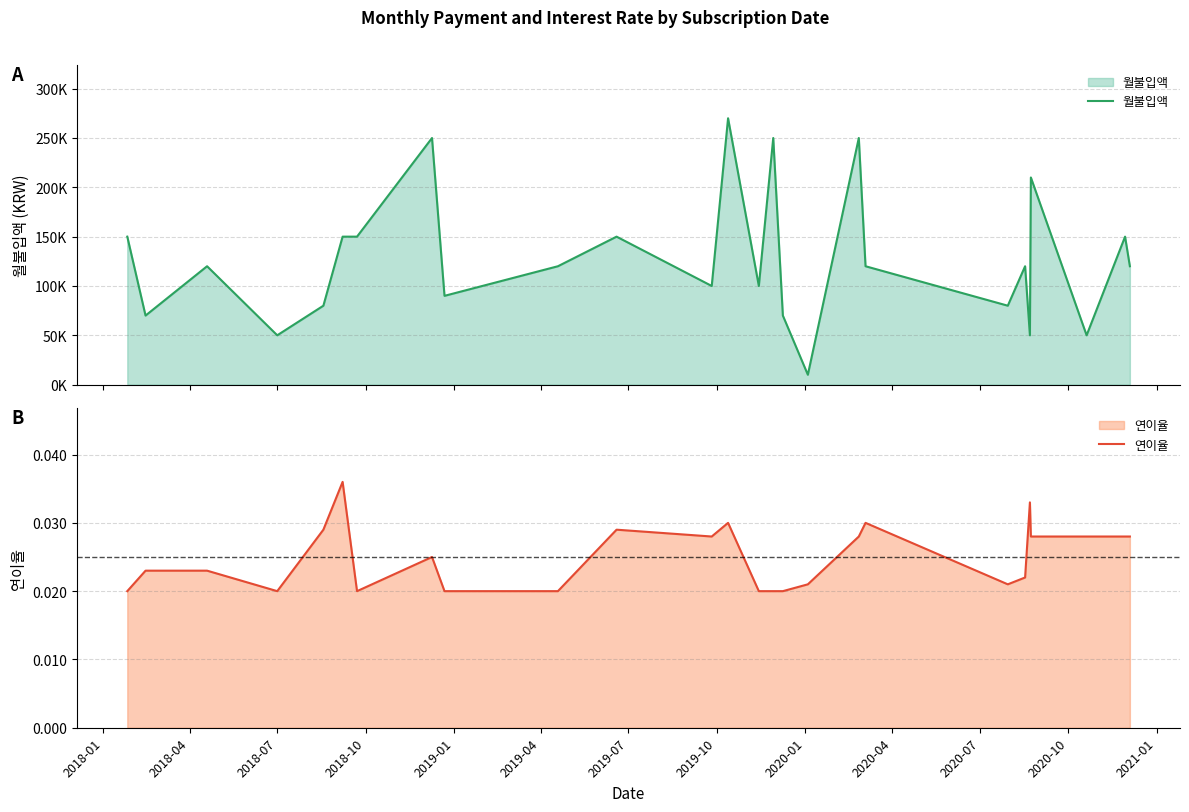

What is the value of the 월불입액 point at the 3rd from the left?

120000.0